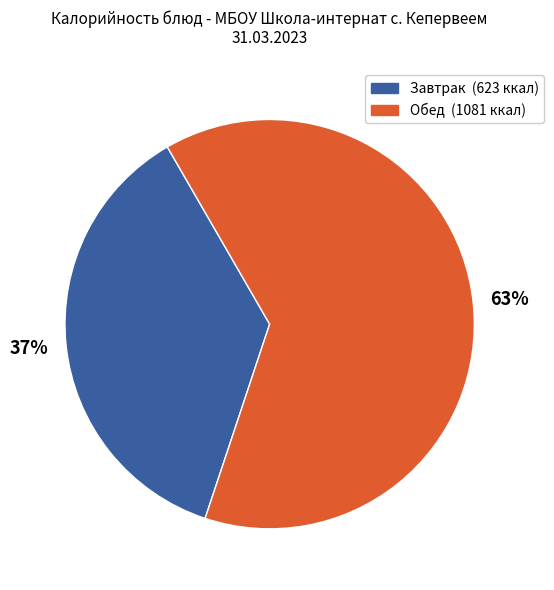

Does any single category account for the majority?

Yes